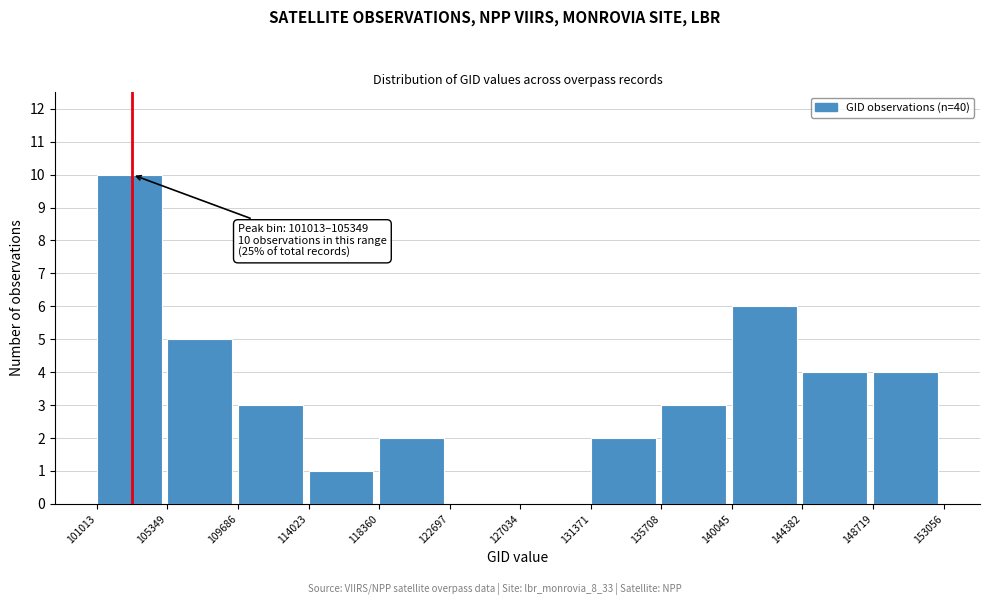

Over which range of the x-axis is the bar tallest?

101013 to 105349